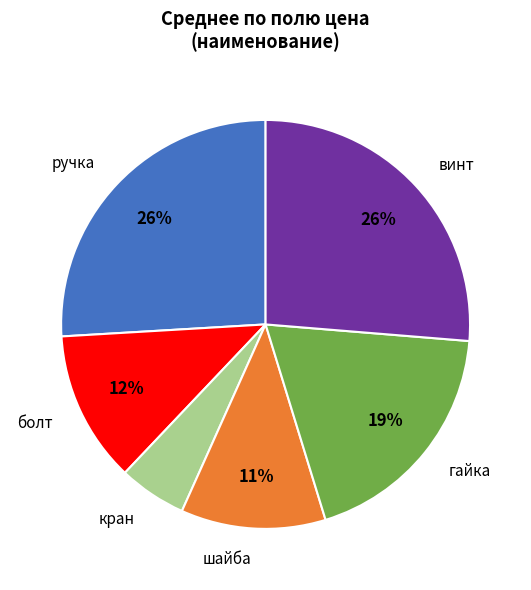

Which slice is the smallest?

кран